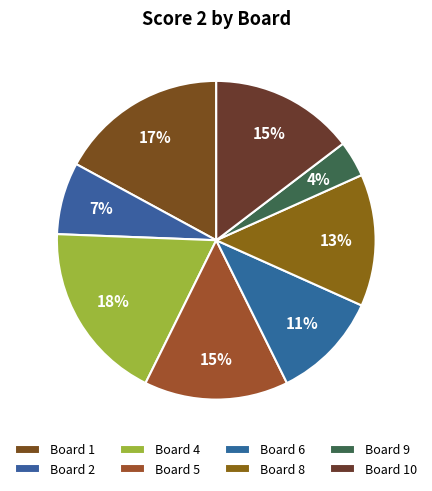

Count the number of slices in the pie.

8